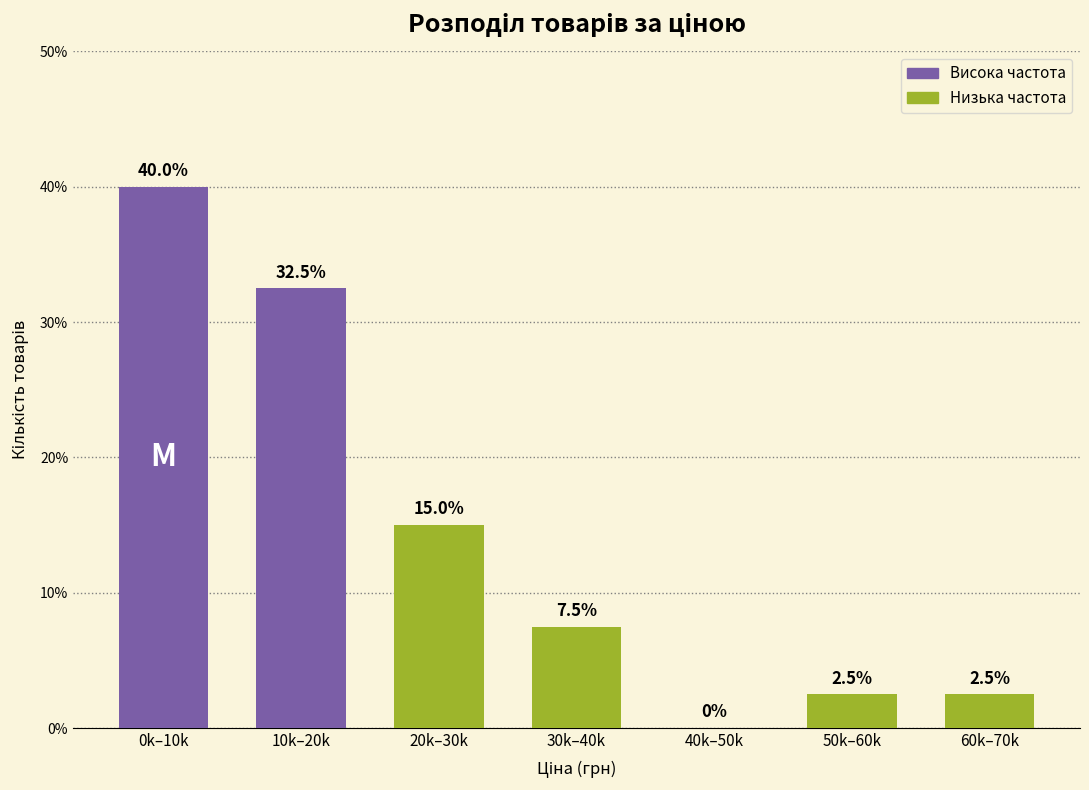

Reading left to right, list all the values displayed in this chart.

0k–10k=40.0	10k–20k=32.5	20k–30k=15.0	30k–40k=7.5	40k–50k=0.0	50k–60k=2.5	60k–70k=2.5